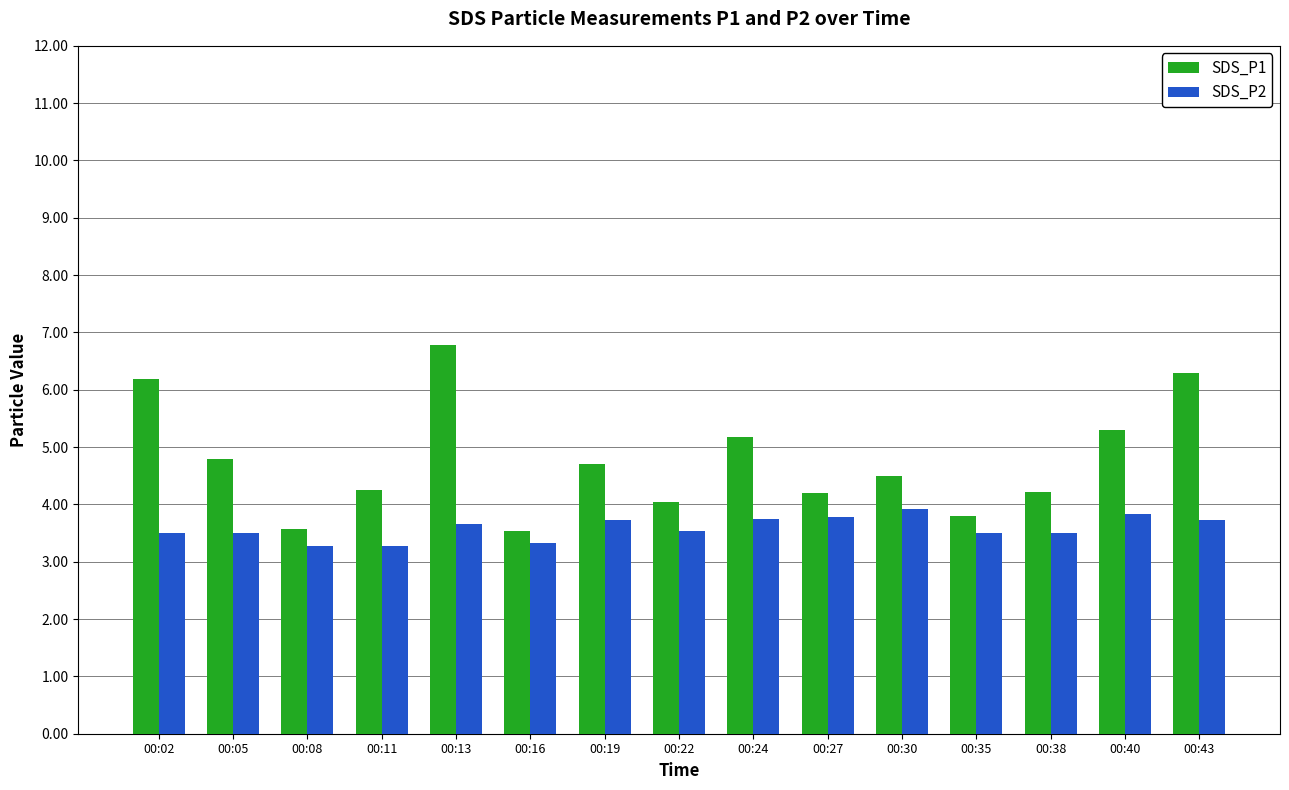

What are all the series names shown in the legend?

SDS_P1, SDS_P2